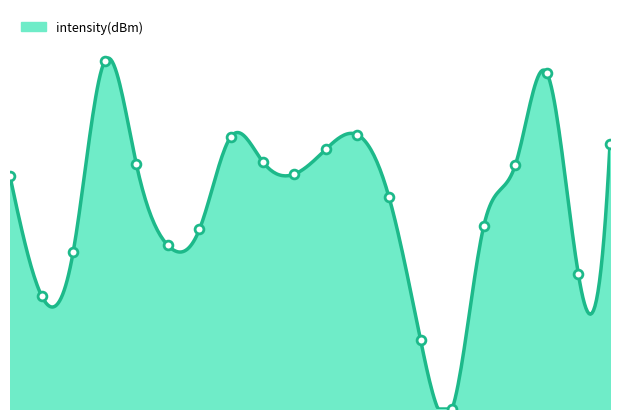

Is this an area chart (filled region under the line)?

Yes